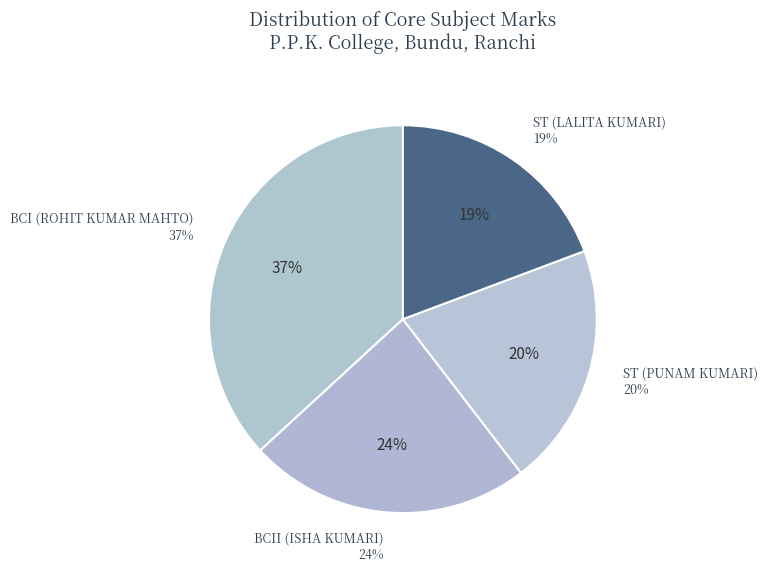

Combined, what portion of the pie is BCI (ROHIT KUMAR MAHTO) and ST (PUNAM KUMARI)?

57.1%